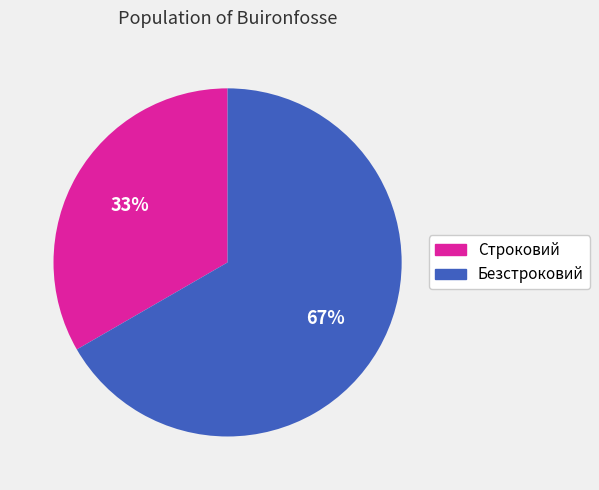

What percentage is the Строковий slice, to the nearest percent?

33%